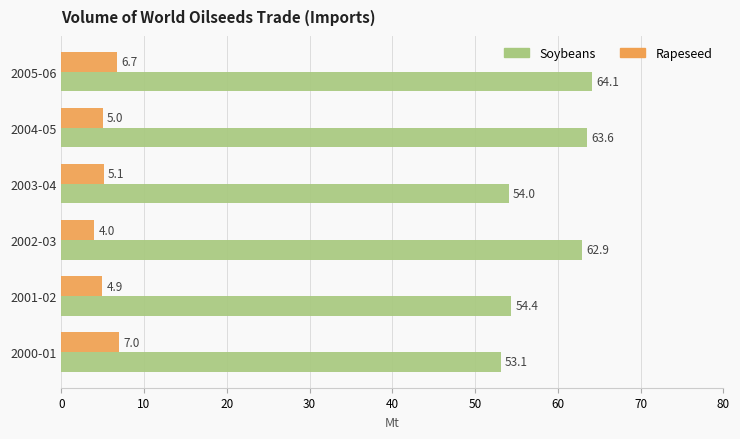

True or false: Soybeans has a value of 63.6 at 2004-05.

True